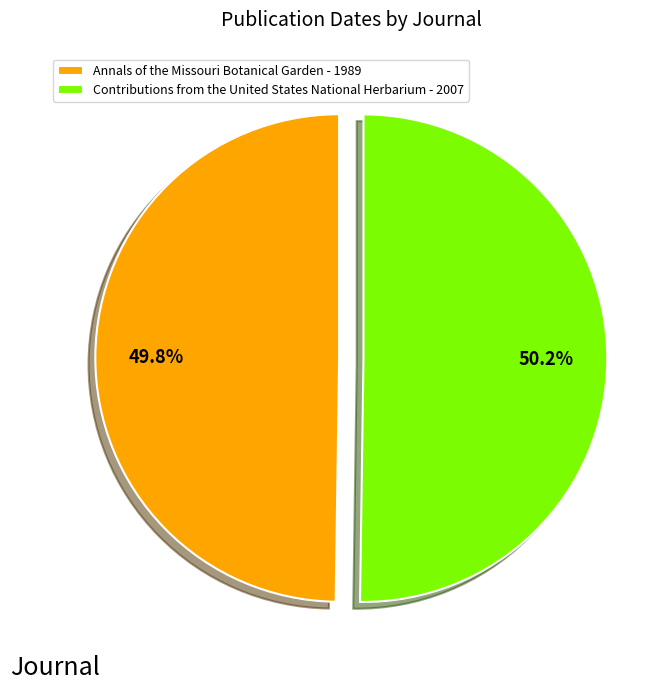

The Contributions from the United States National Herbarium slice represents 50% of the pie. True or false?

True